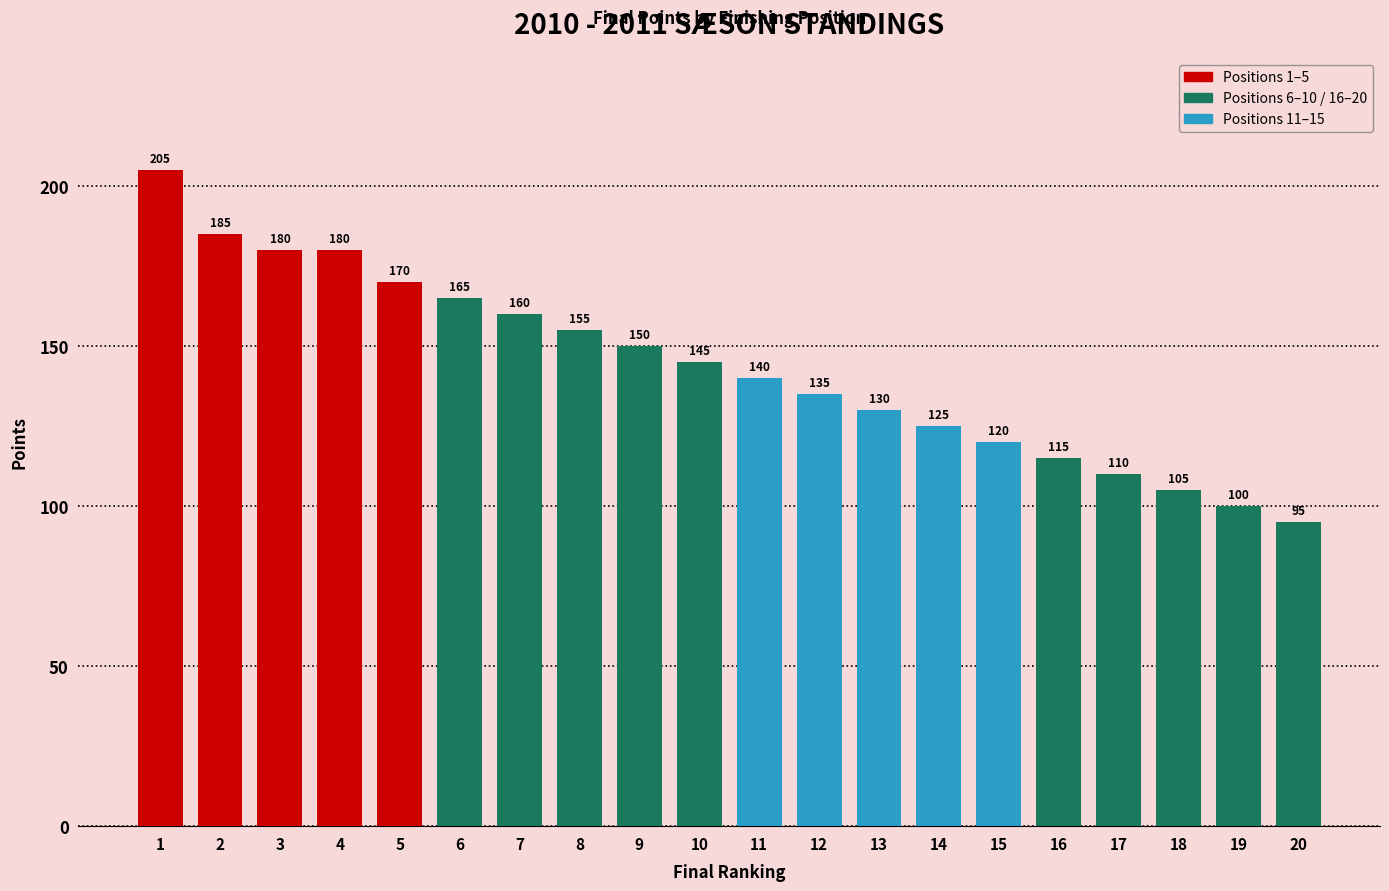

What is the value of the 10th bar from the left?

145